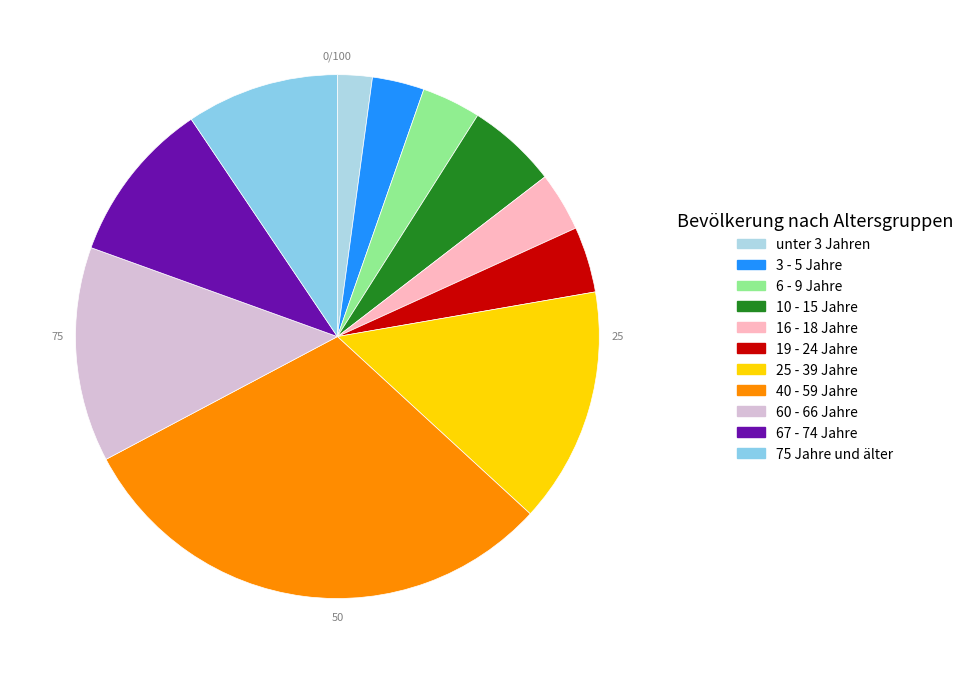

How many segments does this pie chart have?

11